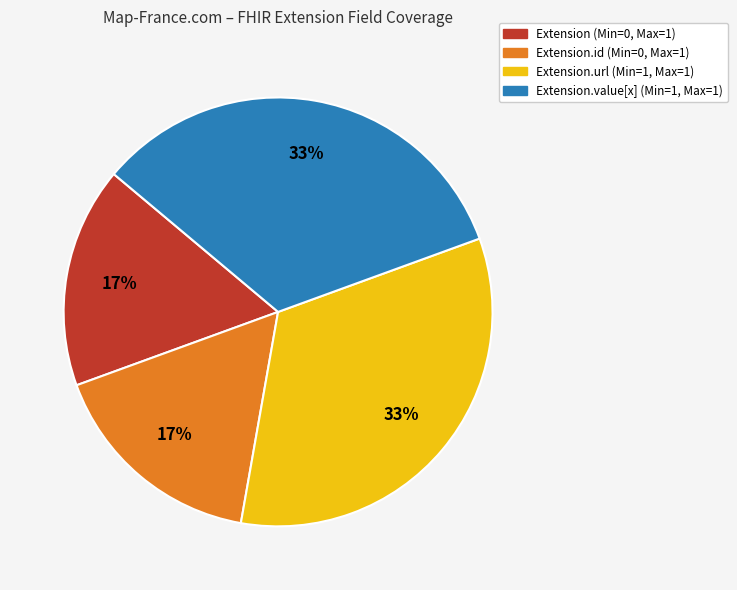

Does any single category account for the majority?

No